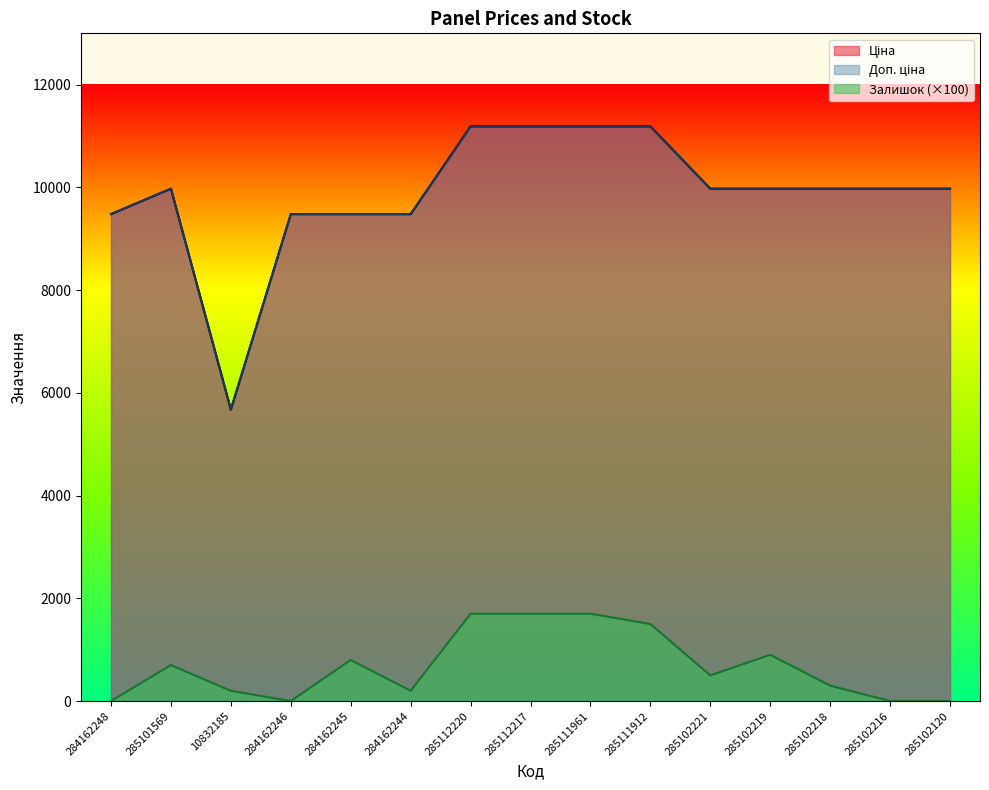

Which series has the largest range (max minus min)?

Ціна